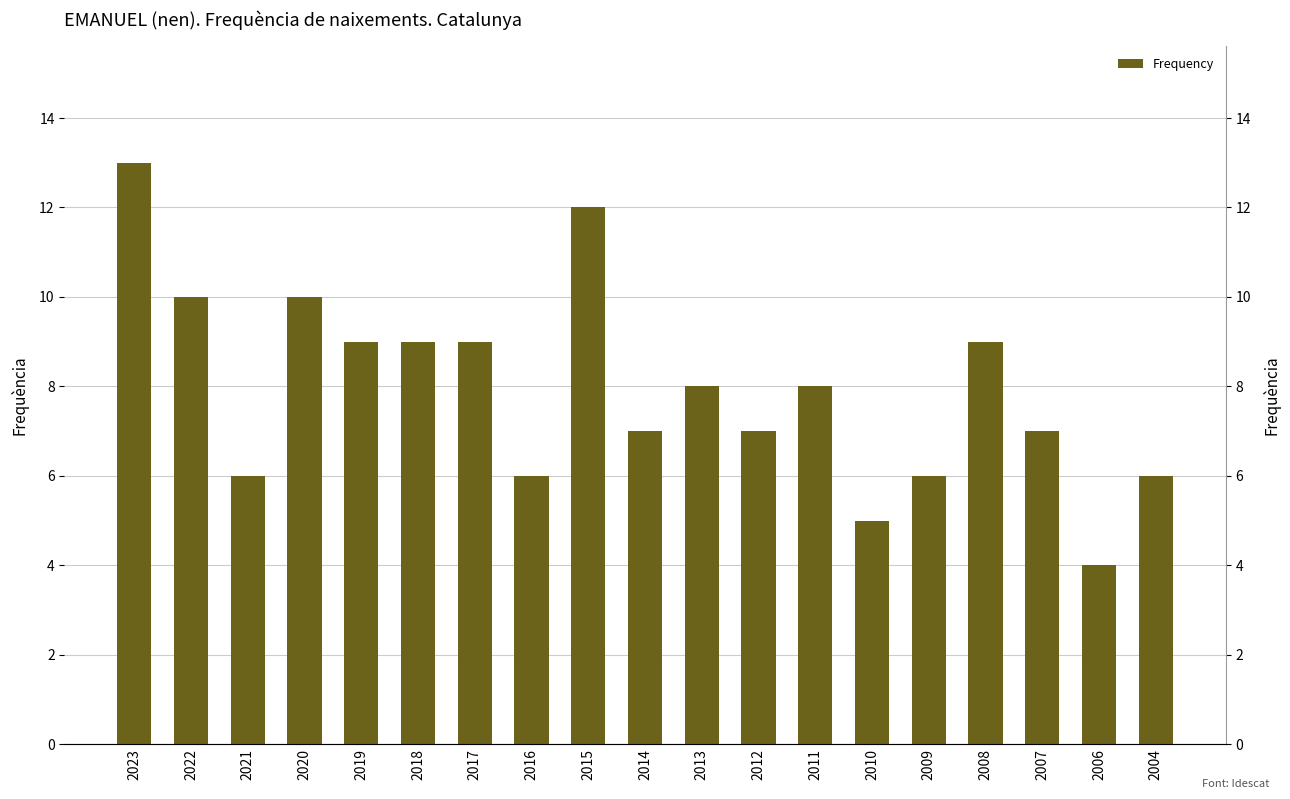

What is the minimum value shown in the chart?

4